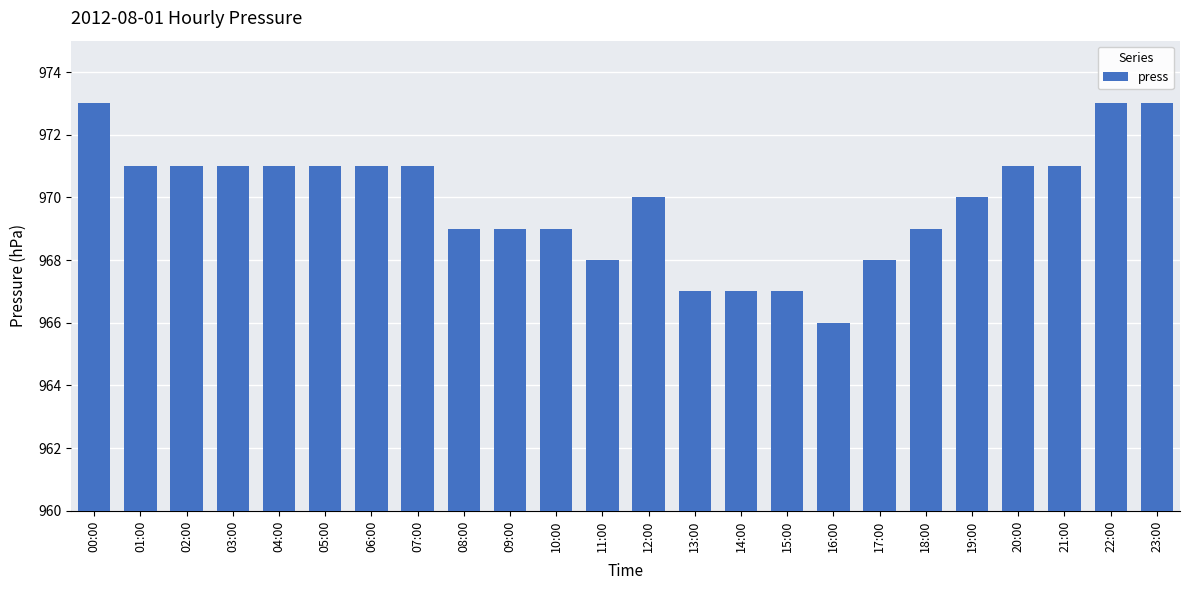

Which category has the lowest value across all series?

16:00